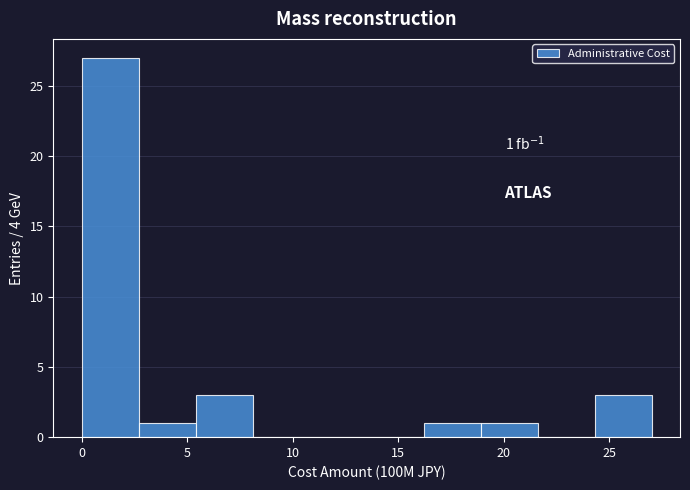

Which range on the x-axis has the tallest bar?

0.0 to 2.7